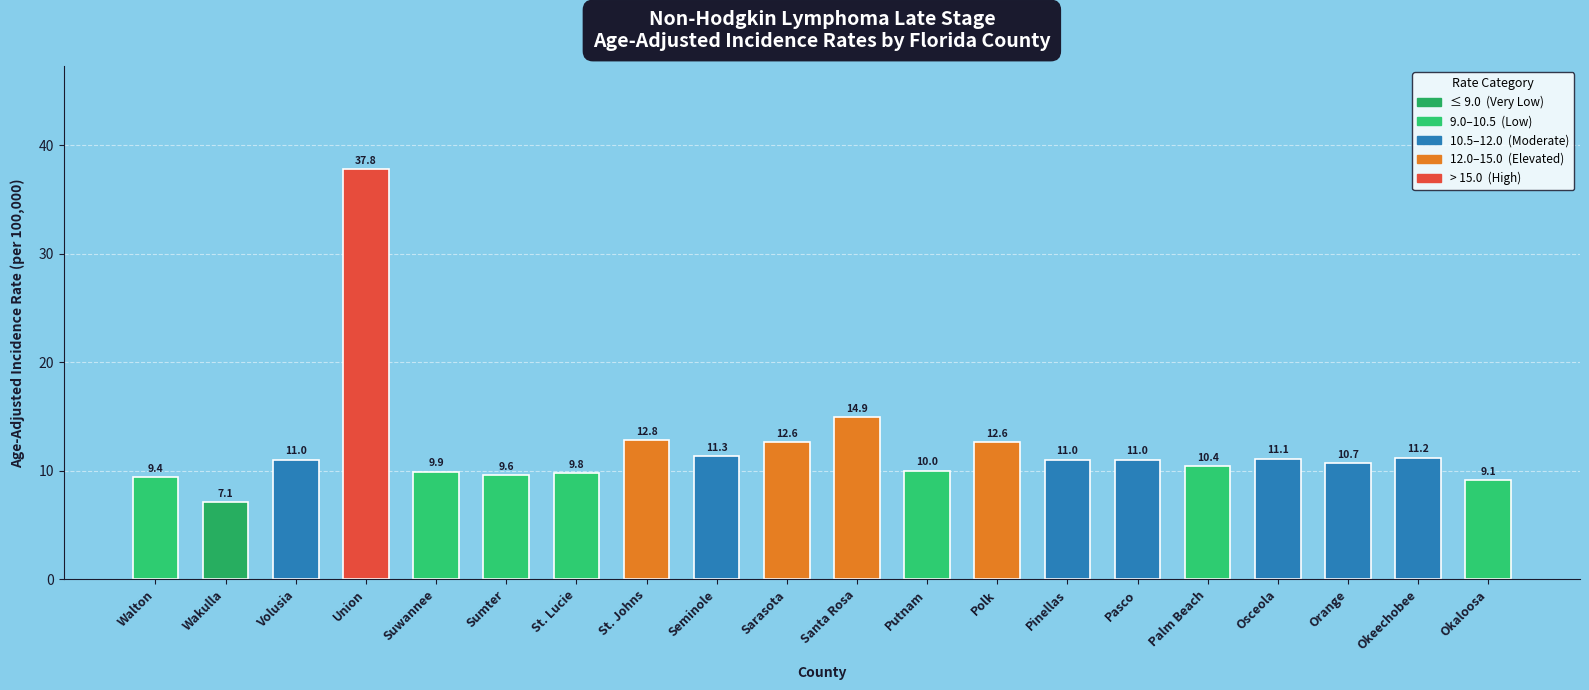

What is the difference between the values at Sumter and Palm Beach?

0.8